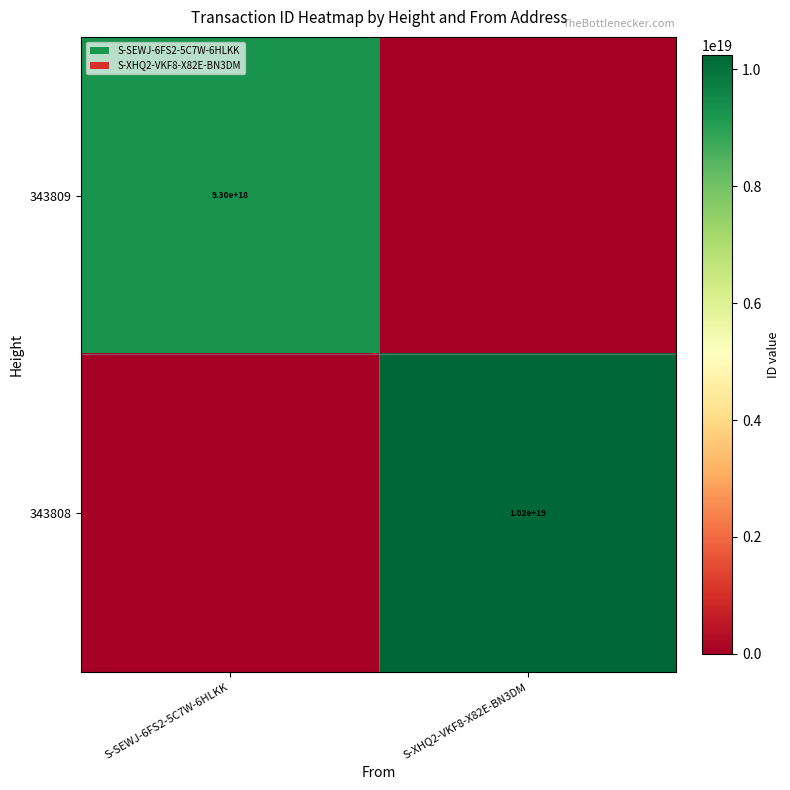

Is it true that 343808 equals 10200000000000000000 at S-XHQ2-VKF8-X82E-BN3DM?

True